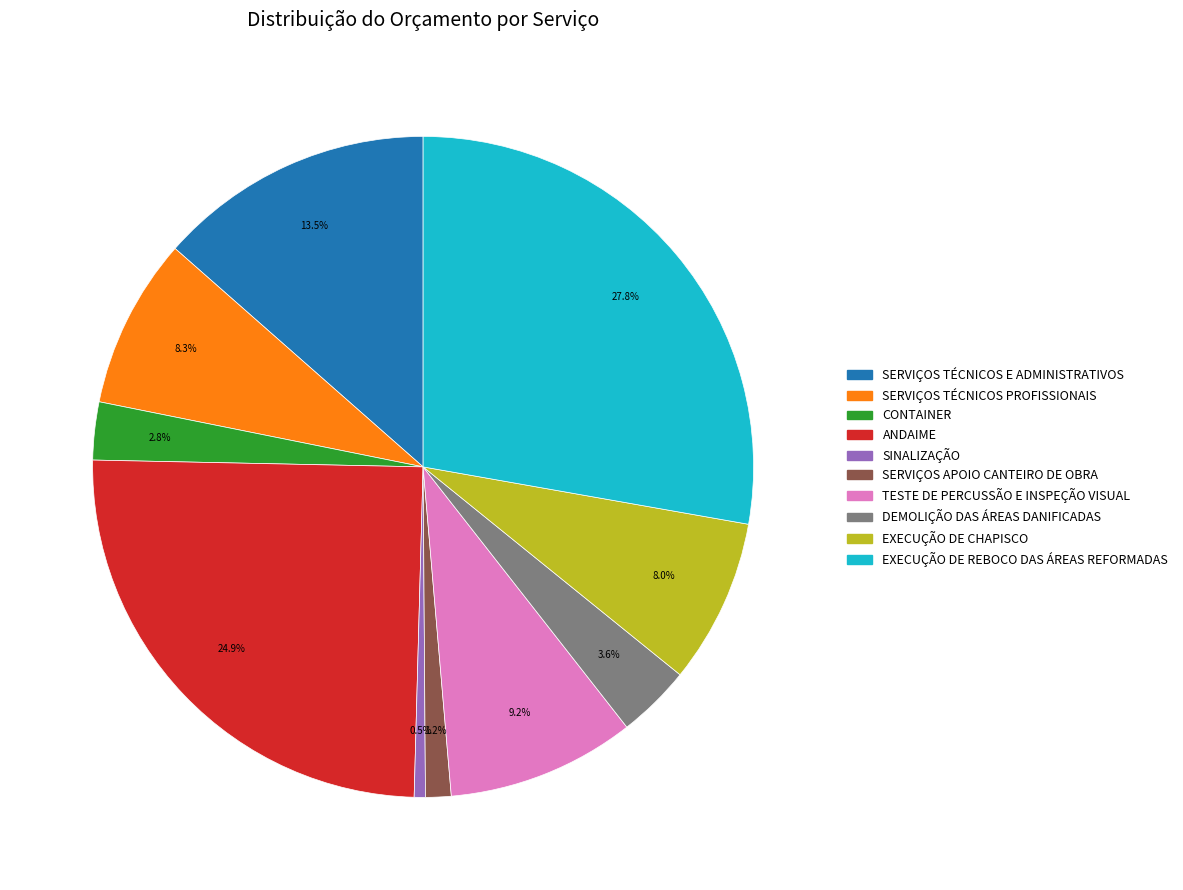

How much of the chart is everything except ANDAIME?

75.1%